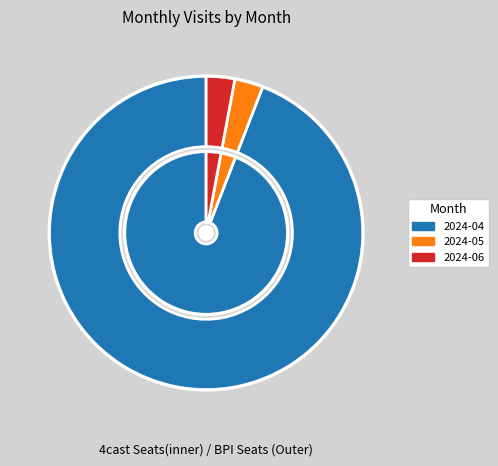

To the nearest percent, what percentage of the pie is 2024-06?

3%